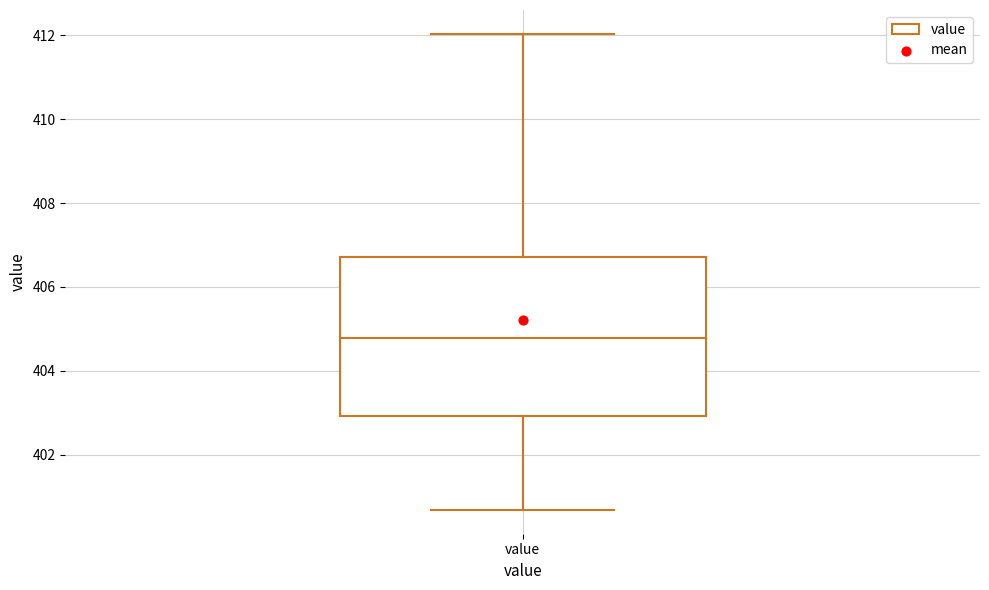

Read this box plot against the y-axis: the position of the median line, the range covered by the box, and the ends of both whiskers. The values are not printed on the chart, so give them approximately, as read against the axis.

median 404.8, box 403.0 to 406.8, whiskers 400.6 to 412.0